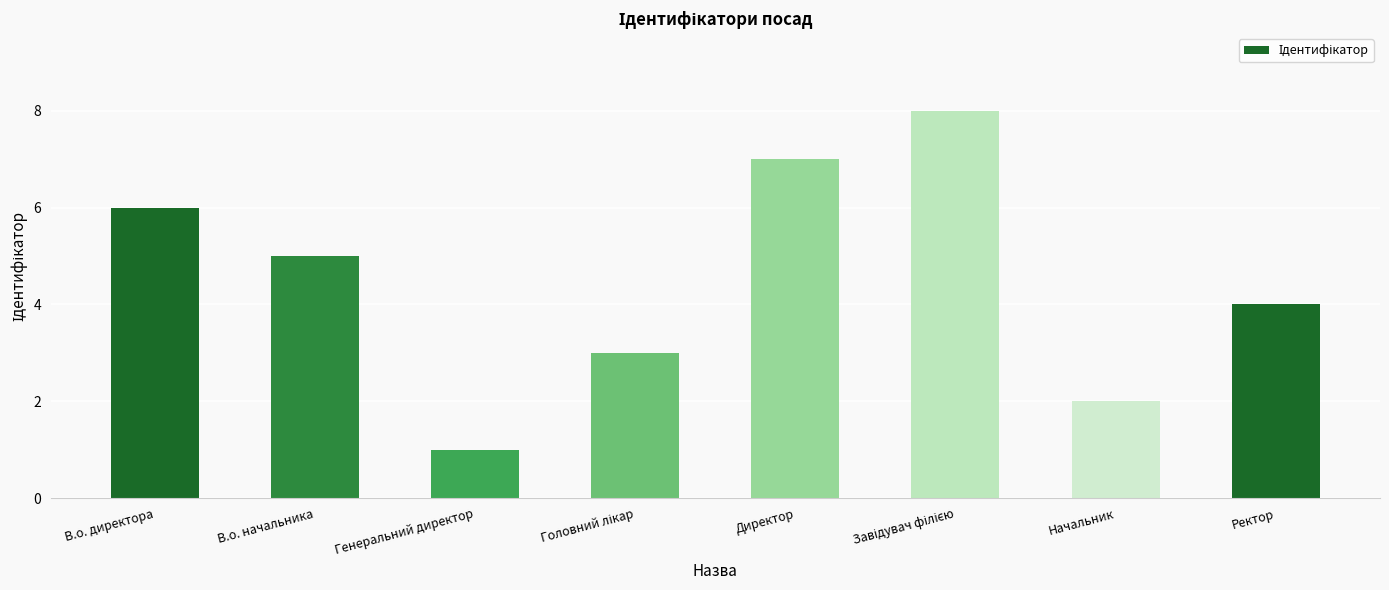

What position from the left is Директор?

5